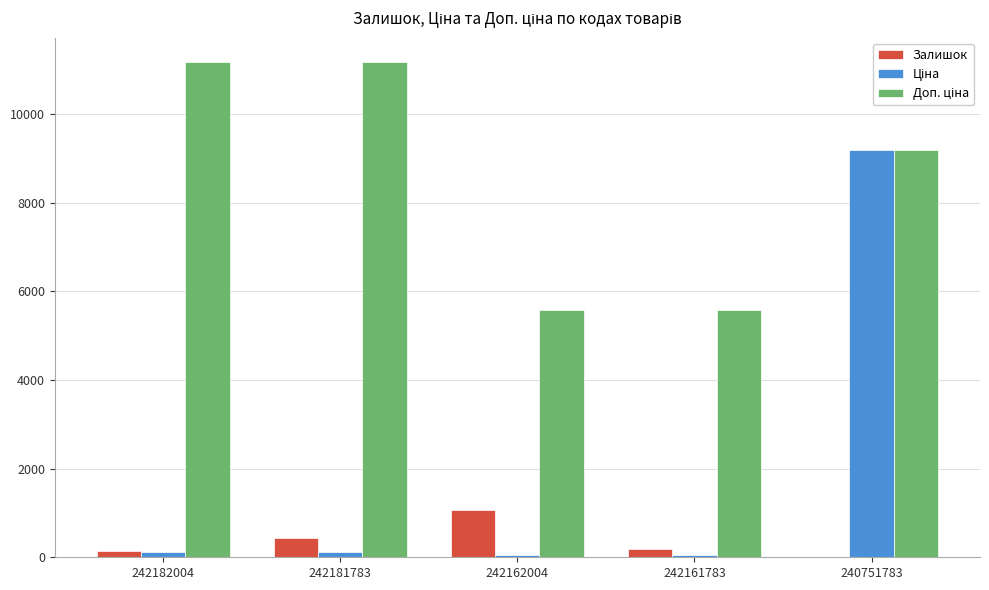

What is the greatest value displayed?

11169.0